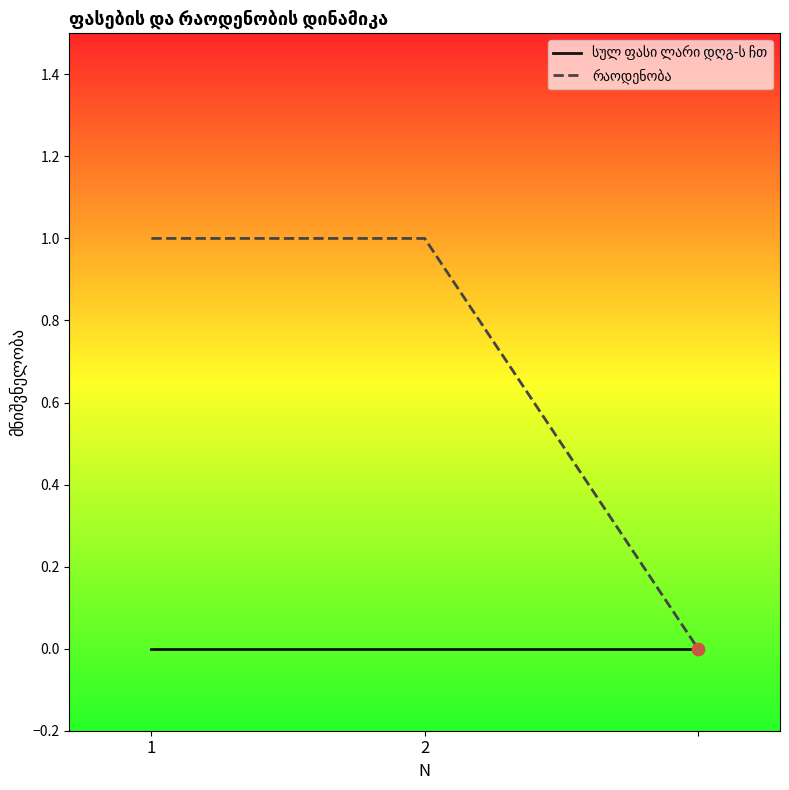

How many series are shown in this chart?

2